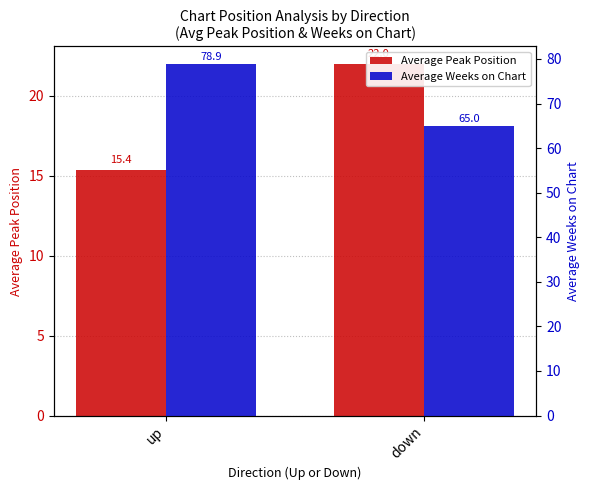

List the series in order of their overall mean, highest first.

Average Weeks on Chart, Average Peak Position